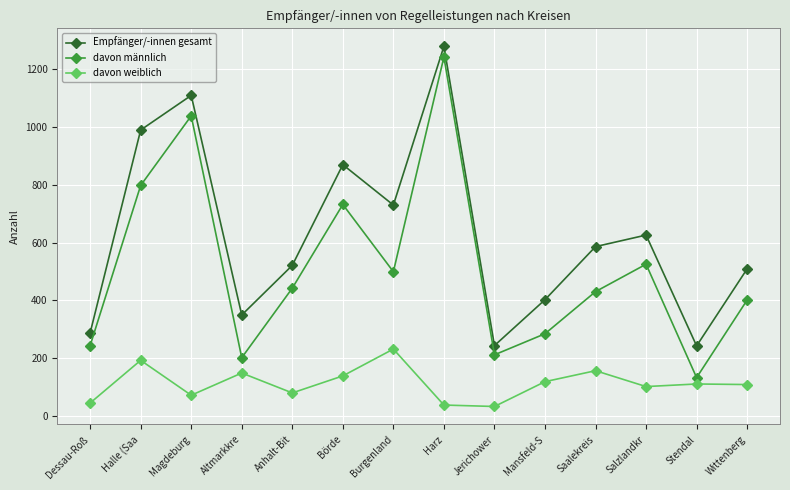

True or false: Empfänger/-innen gesamt and davon männlich cross at least once.

False